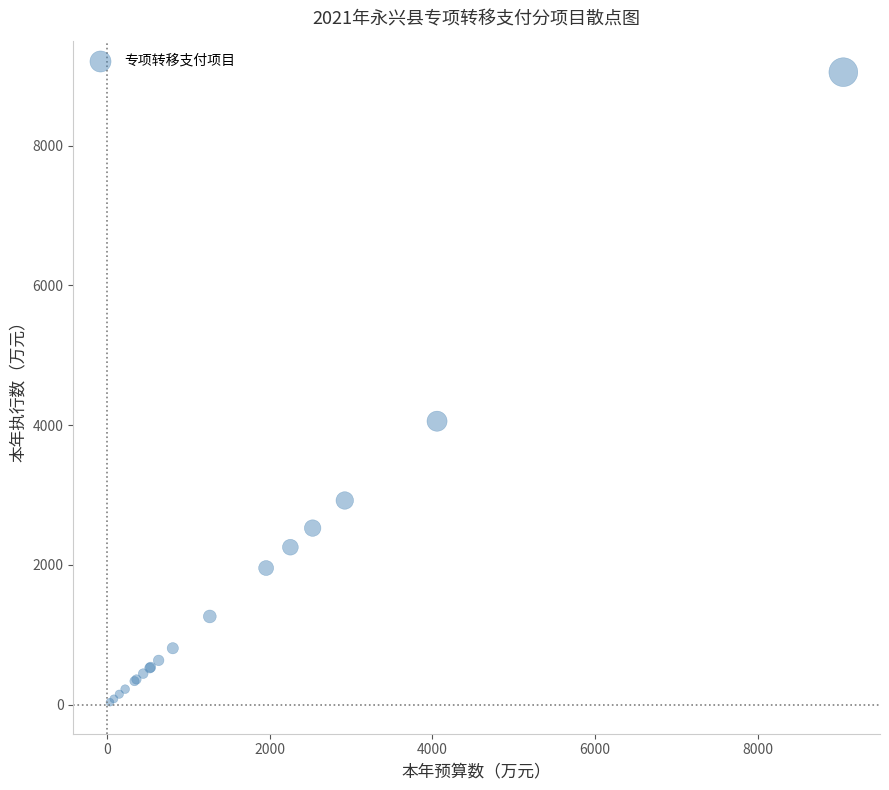

What Y value in the scatter plot is closest to 4544?

4057